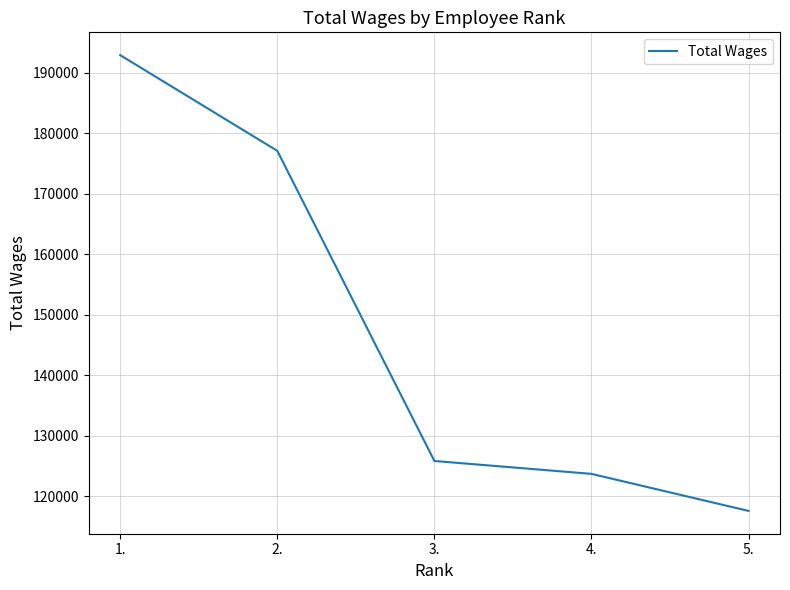

Reading left to right, what are all the values shown in this chart?

1.=192875	2.=177063	3.=125831	4.=123702	5.=117580